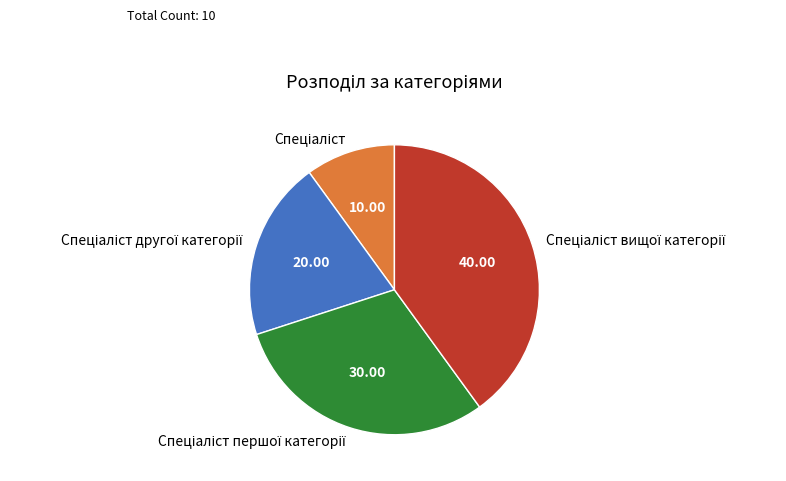

Does any single category account for the majority?

No